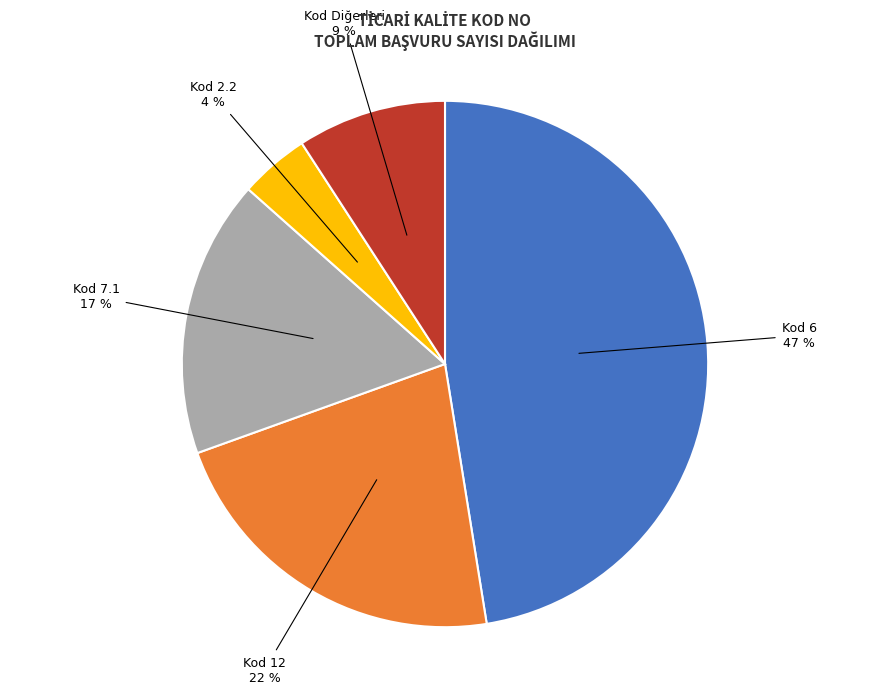

Which has a higher value, Kod 7.1 or Kod 2.2?

Kod 7.1